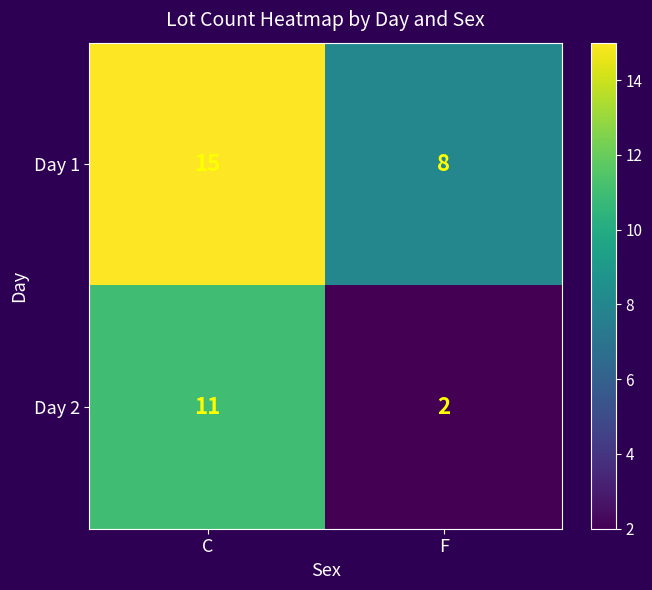

Reading left to right, list all the values displayed in this chart.

Day 1: 15	8
Day 2: 11	2